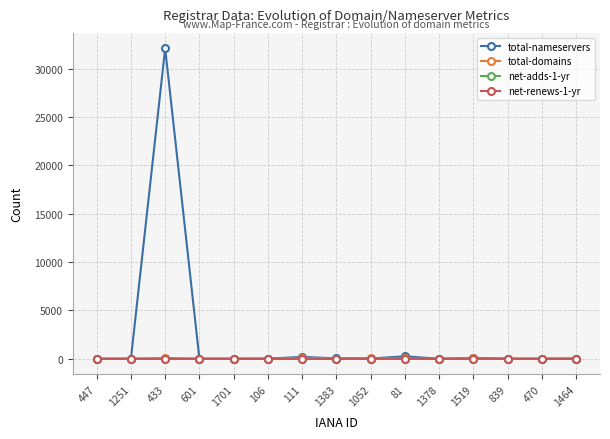

What is the value of the total-nameservers point at the 12th from the left?

55